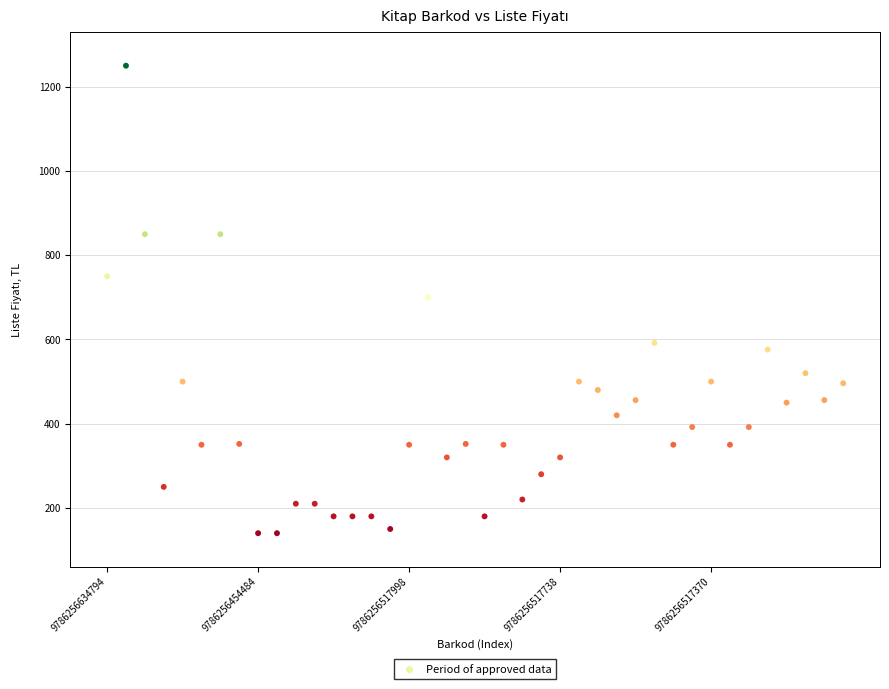

What is the range of Y values (max minus min)?

1110